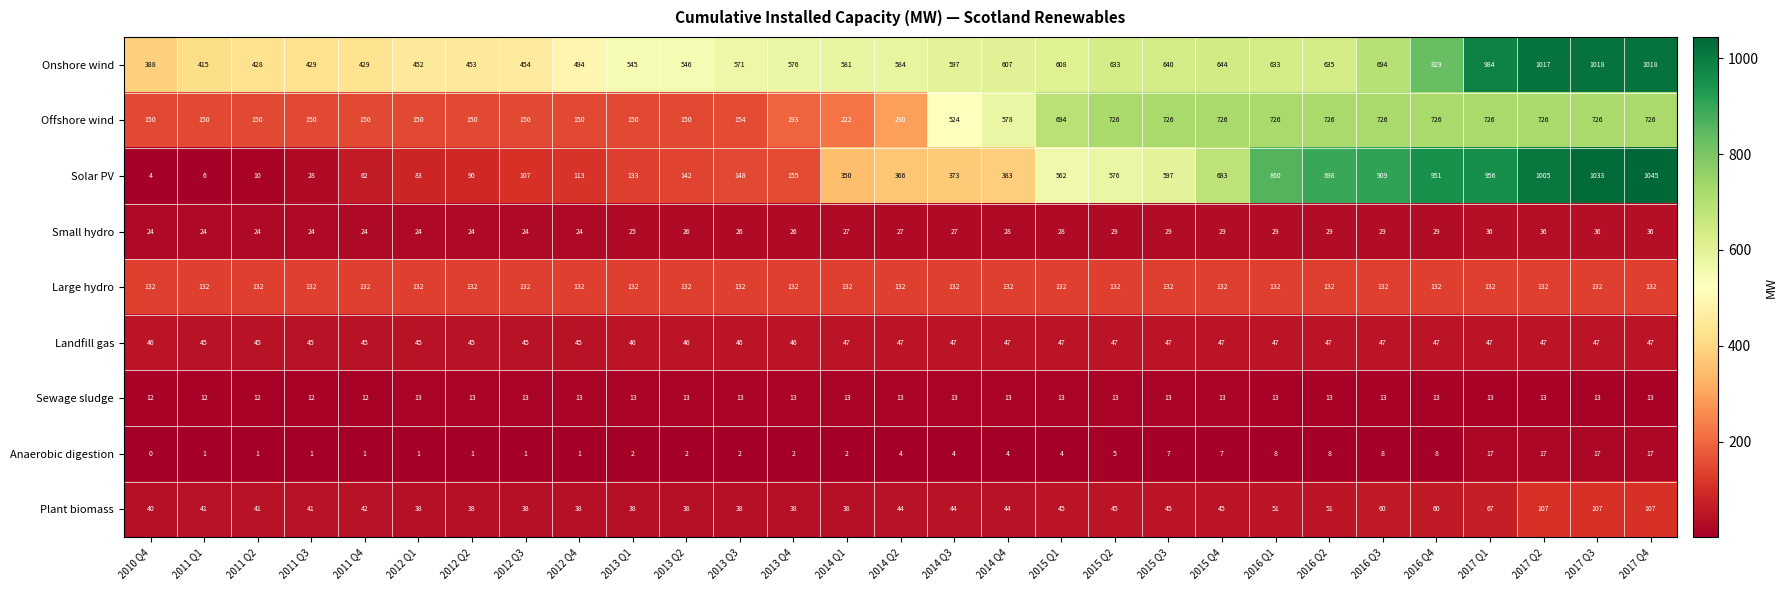

True or false: Sewage sludge has a value of 7 at 2011 Q2.

False